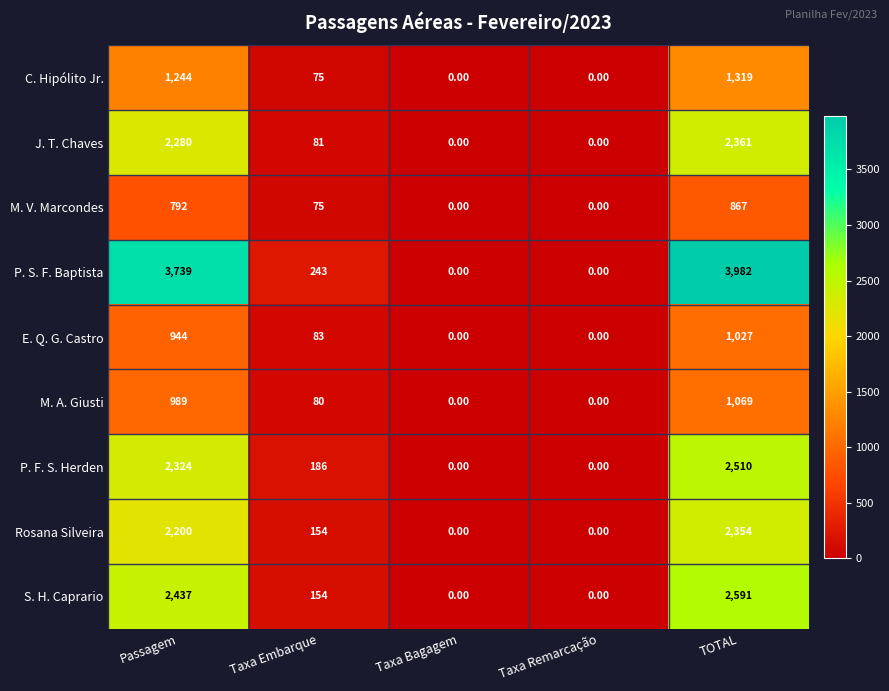

How many categories are shown in the chart?

5